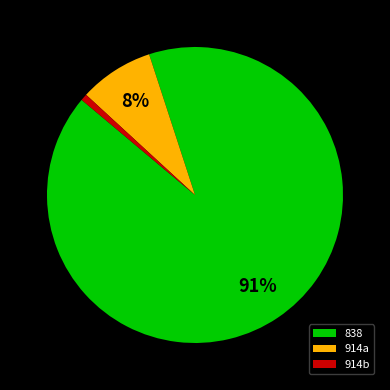

What percentage is the 838 slice, to the nearest percent?

91%